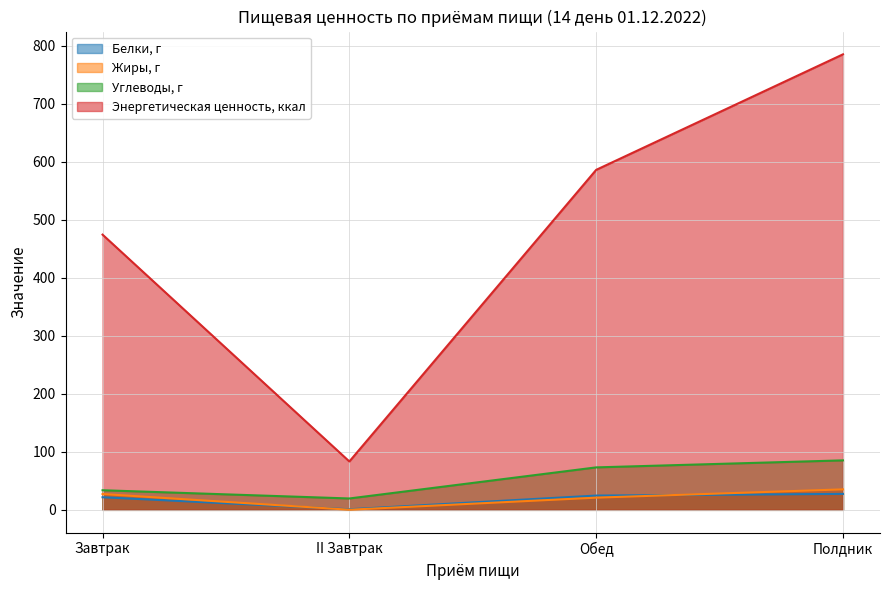

What is the label of the 1st point from the left?

Завтрак